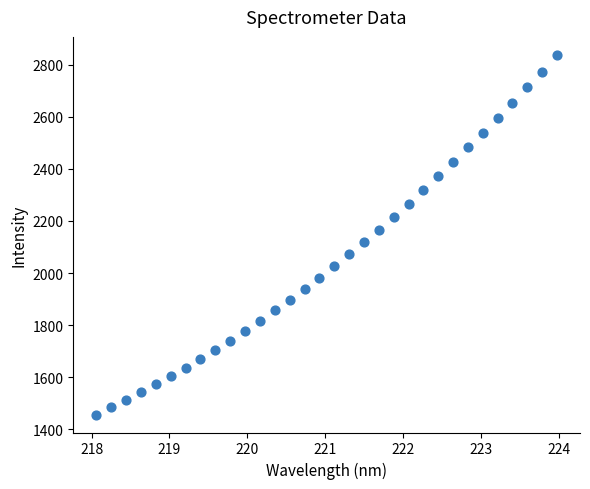

What is the range of Y values (max minus min)?

1381.5